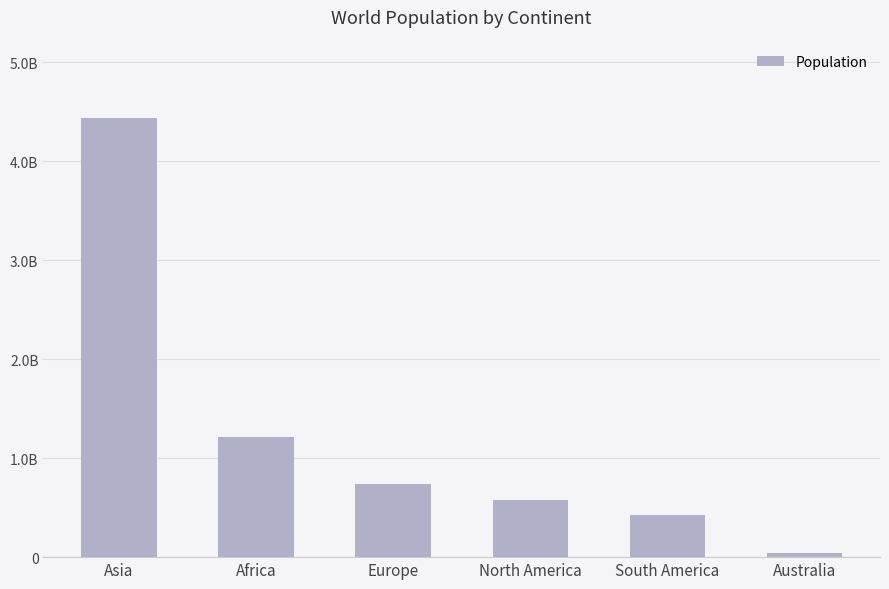

Does the chart contain any negative values?

No